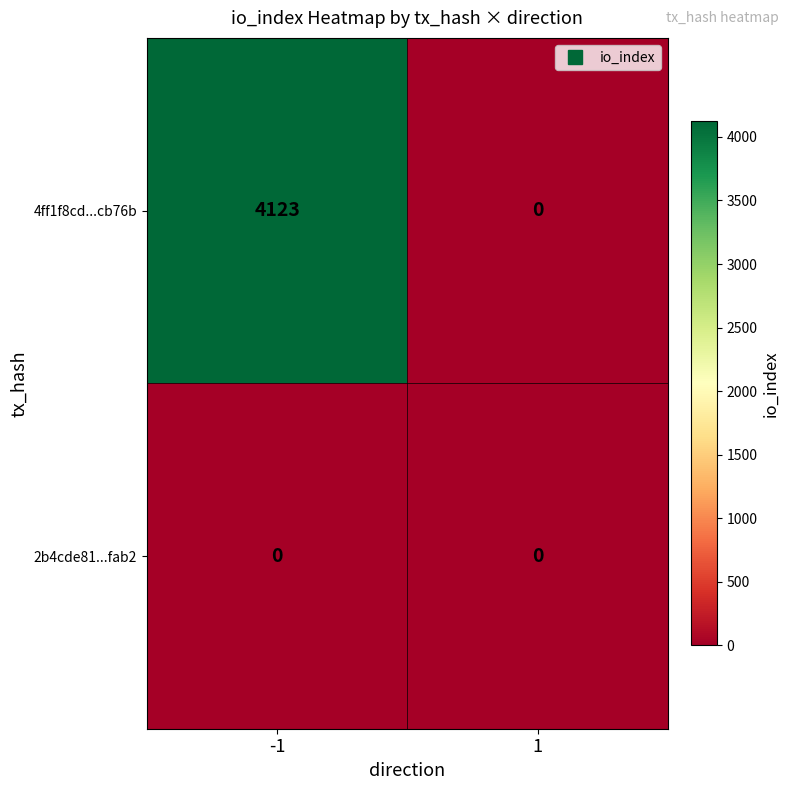

Which series has the widest spread of values?

4ff1f8cd...cb76b